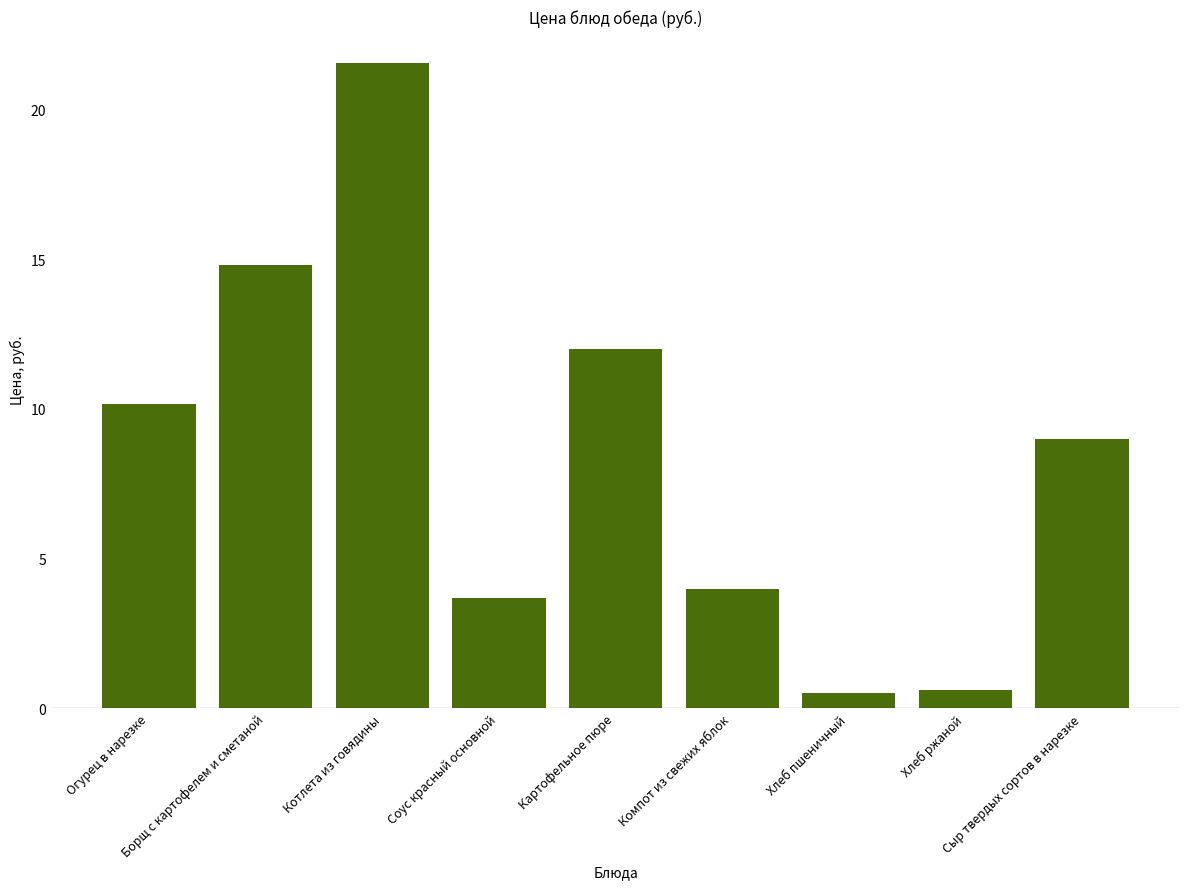

What is the difference between the maximum and minimum values?

21.0